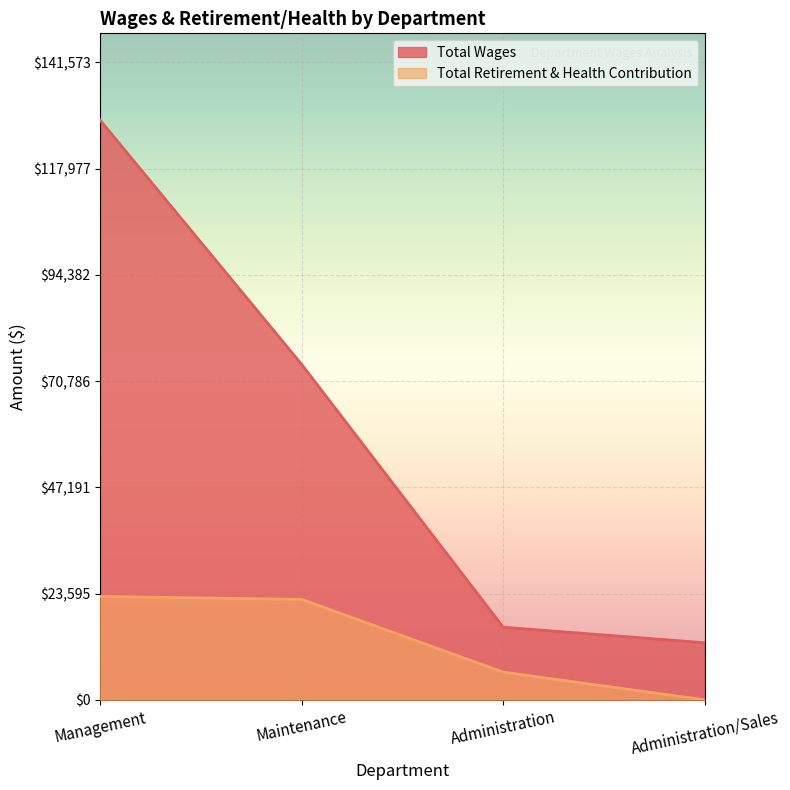

How many lines are shown in the chart?

2